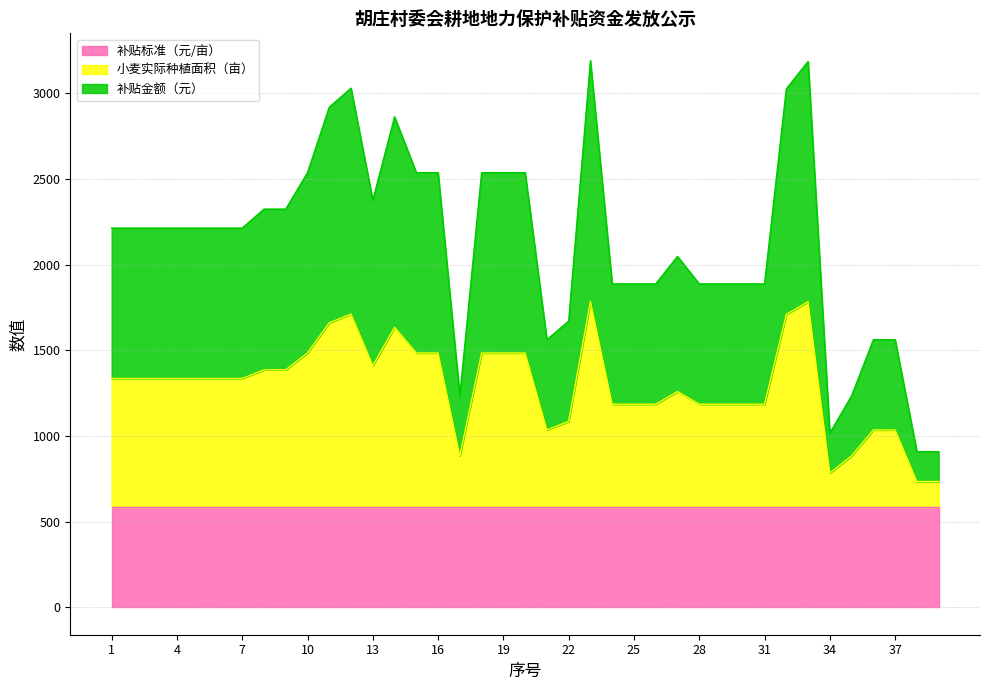

How many values in the 小麦实际种植面积（亩） series are below 1335?

17